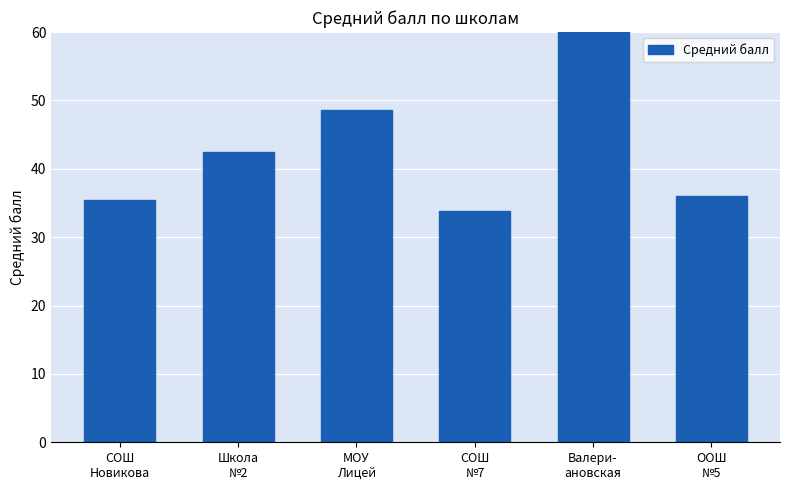

At which category does the chart reach its peak across all series?

Валери-
ановская